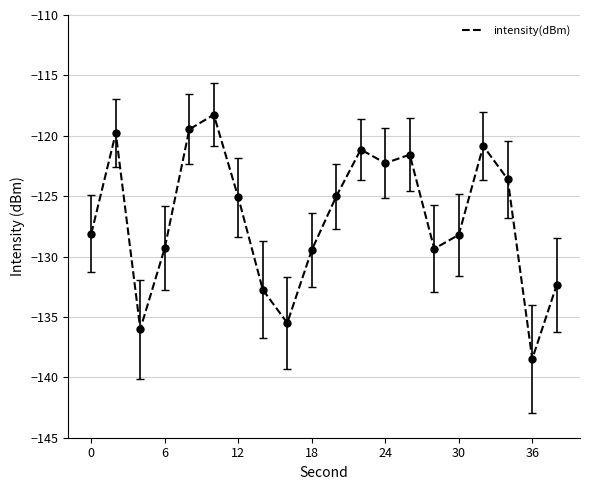

What is the greatest value displayed?

-118.3